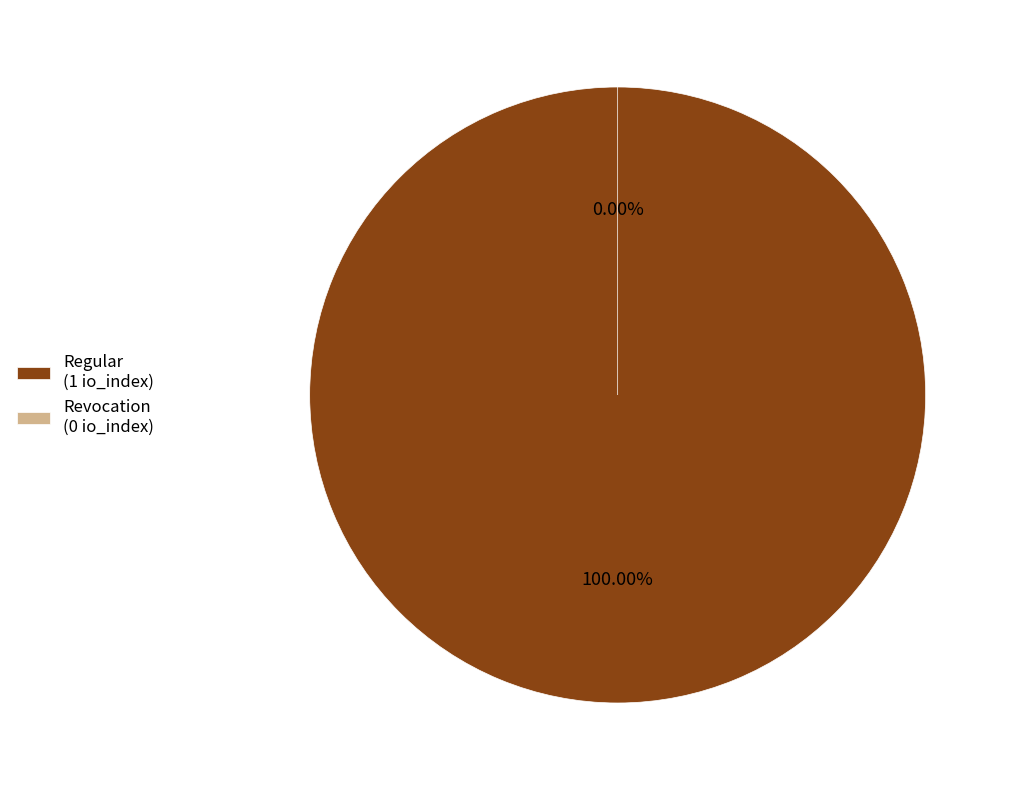

The Regular slice represents 100% of the pie. True or false?

True